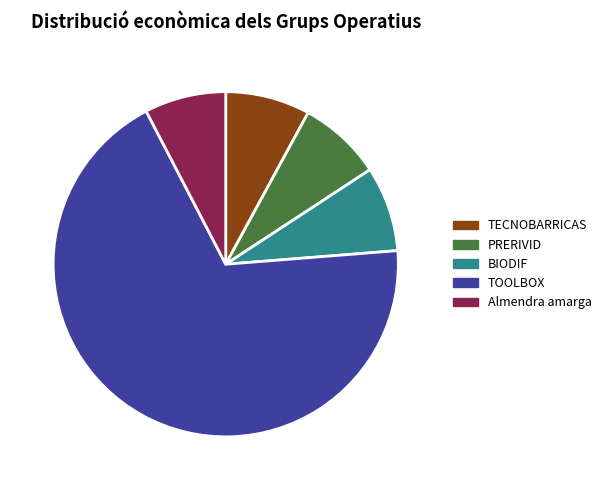

Which slice is the largest?

TOOLBOX